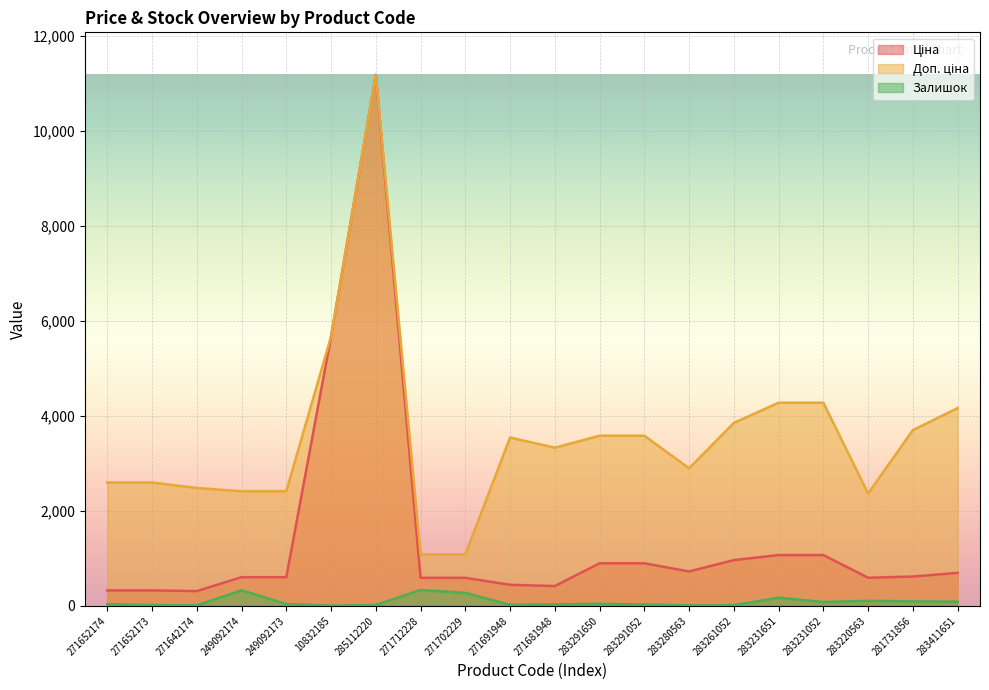

What is the smallest value displayed?

4.0